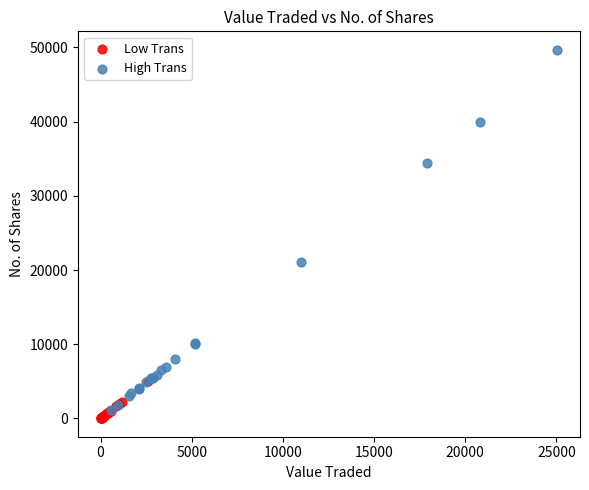

What are all the series names shown in the legend?

Low Trans, High Trans